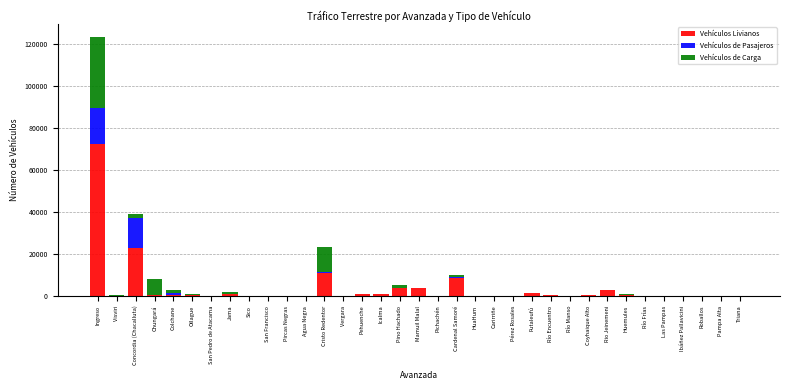

What is the sum of all Vehículos Livianos values?

132264